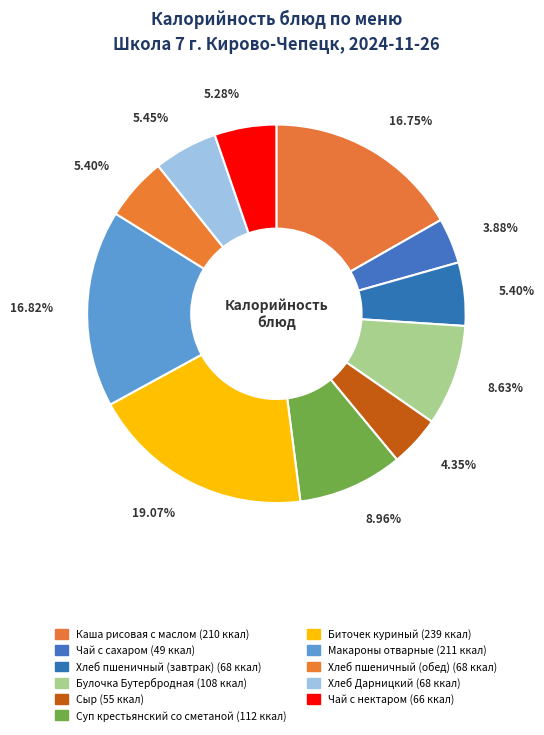

How many segments does this pie chart have?

11